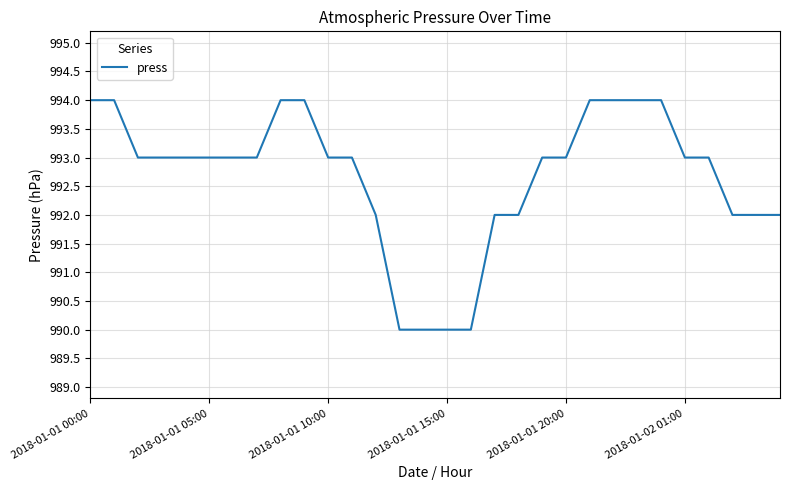

How many lines are shown in the chart?

1